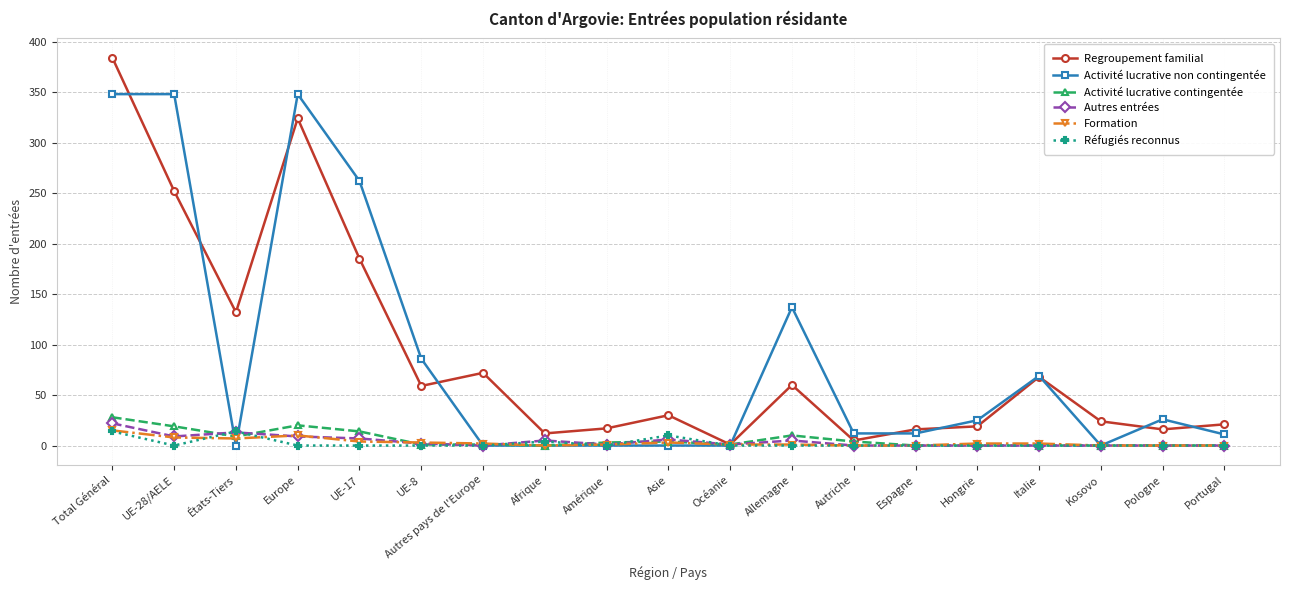

Which series has the largest range (max minus min)?

Regroupement familial